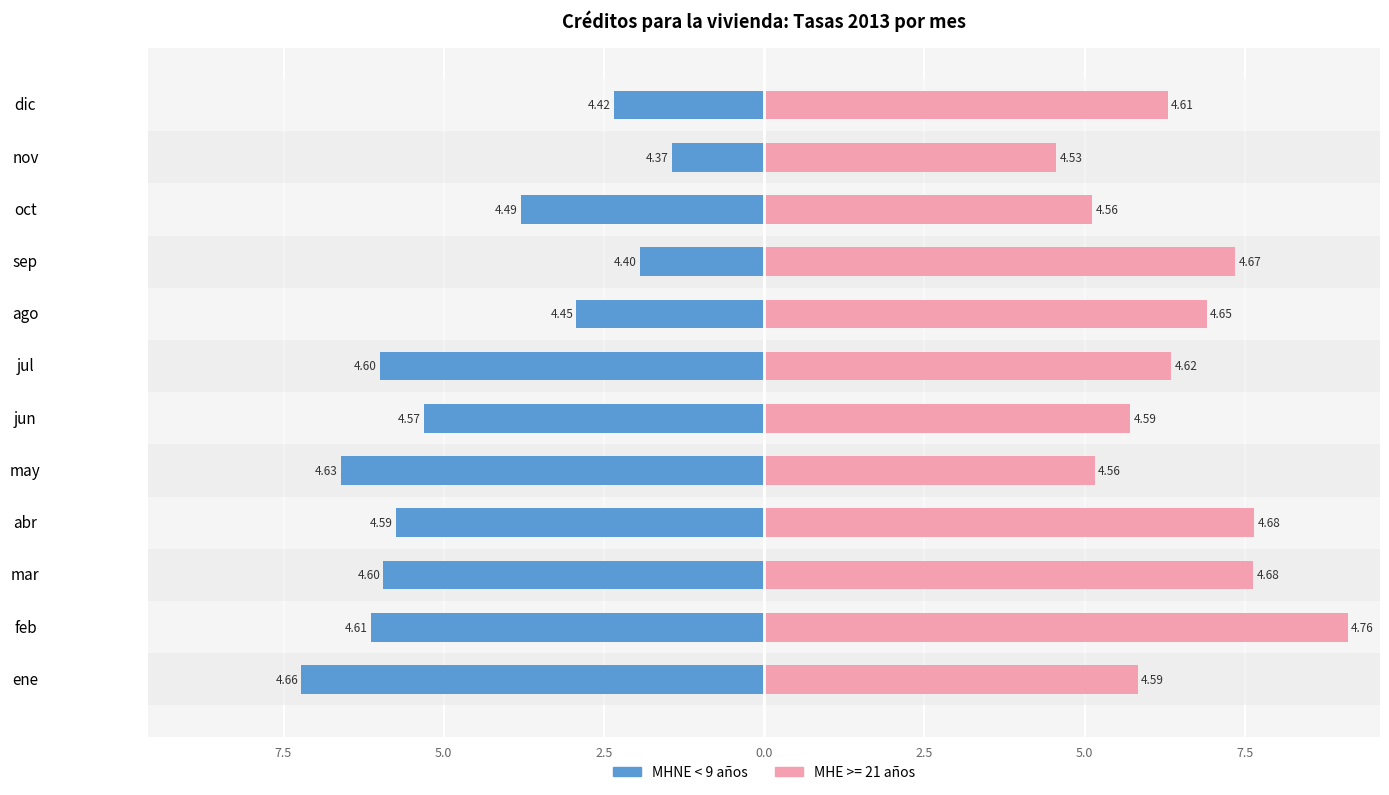

True or false: the data shows -6.6 at may.

True